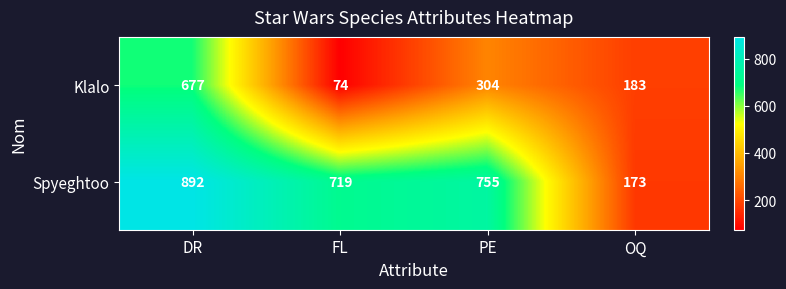

How many categories are shown in the chart?

4